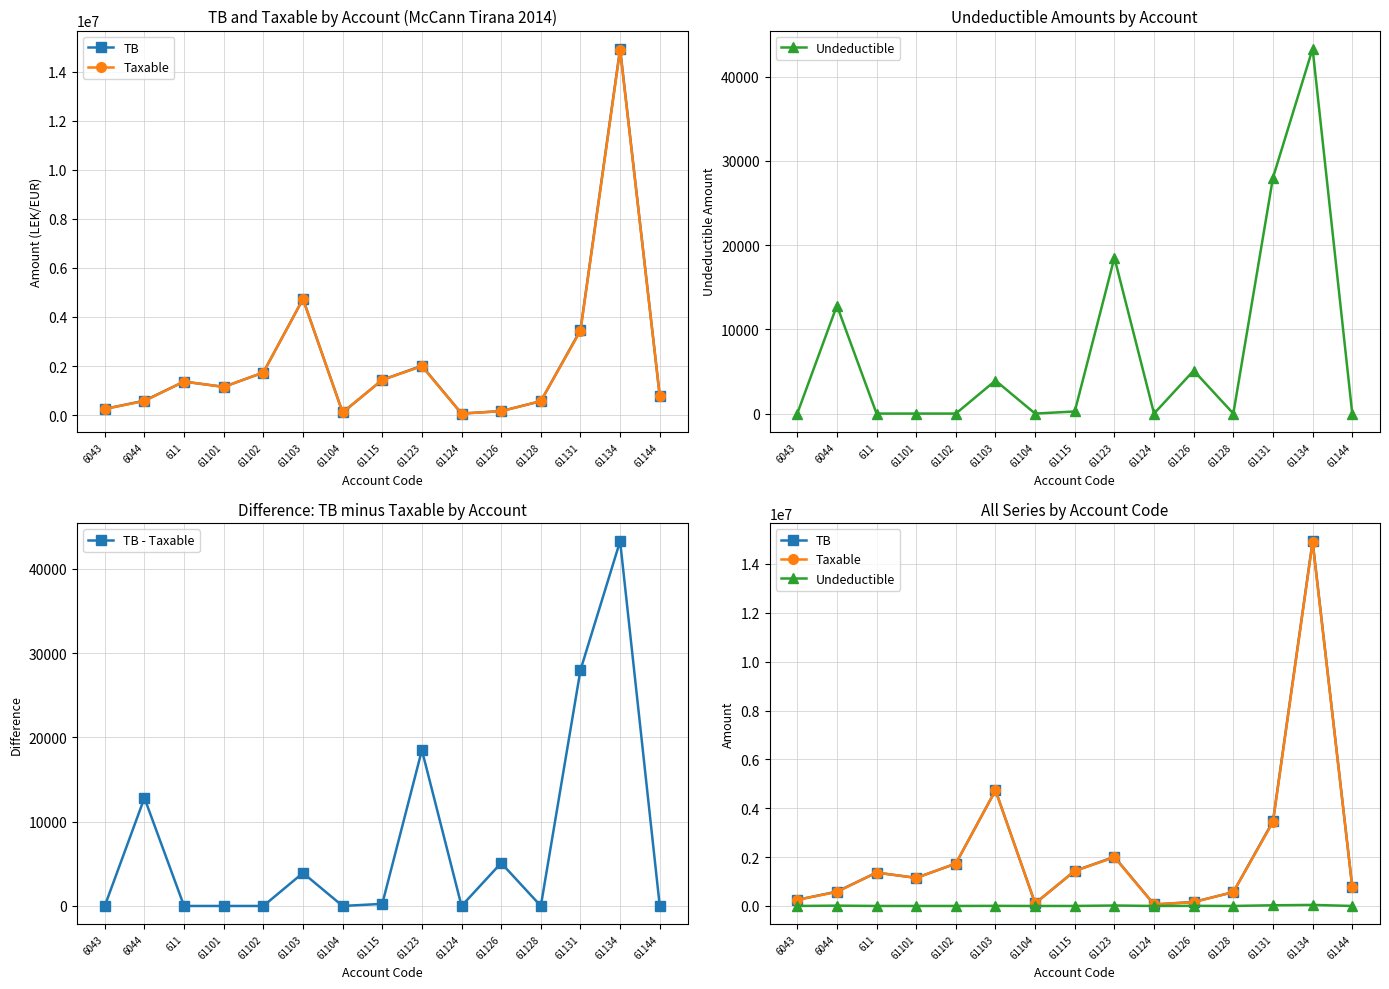

What is the label of the 13th point from the right?

611